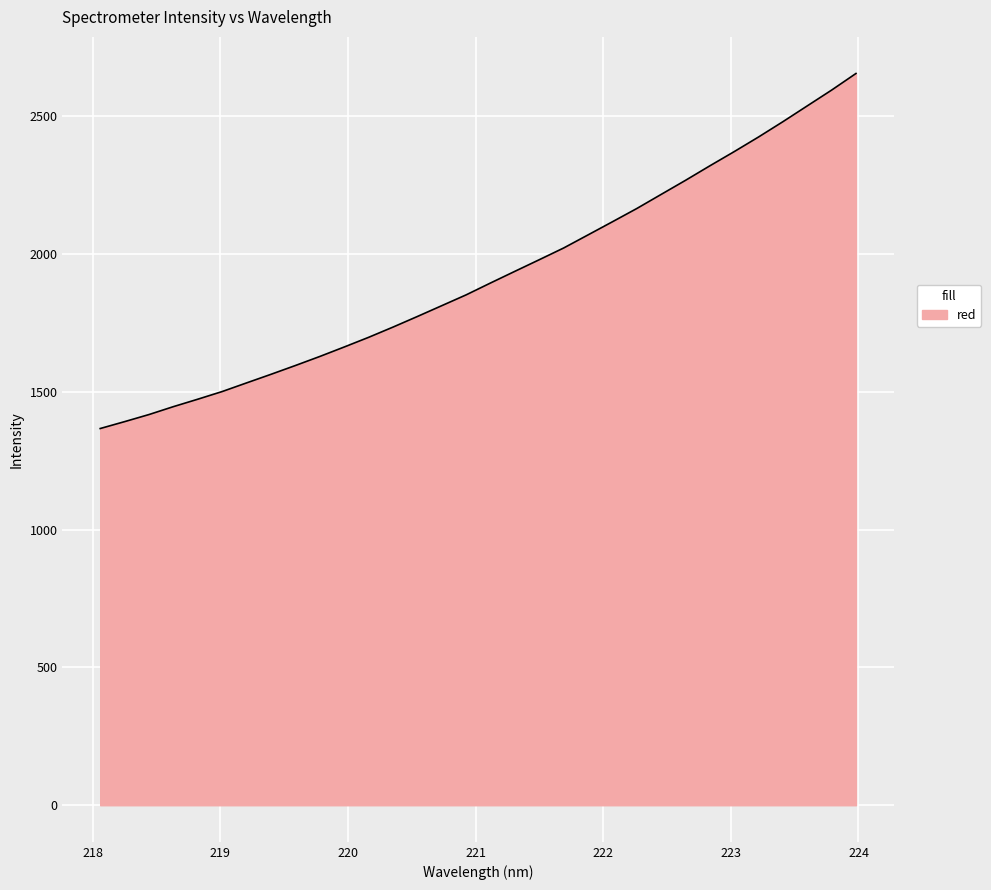

What is the minimum value shown in the chart?

1367.0